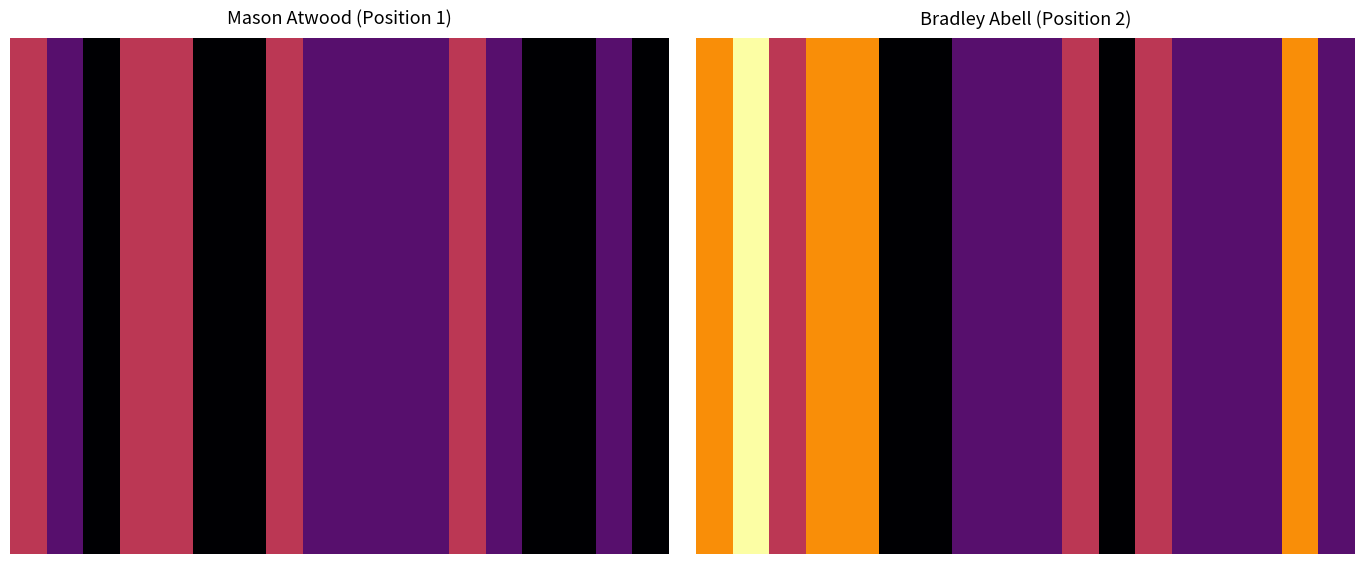

At how many categories does at least one series exceed 4?

5